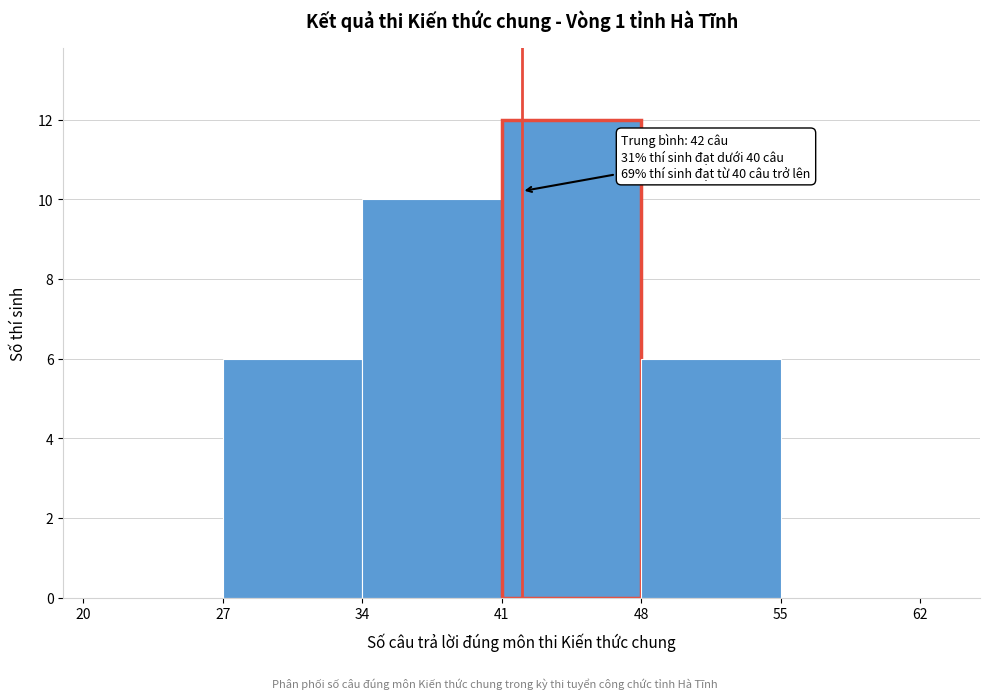

Over which range of the x-axis is the bar tallest?

41 to 48